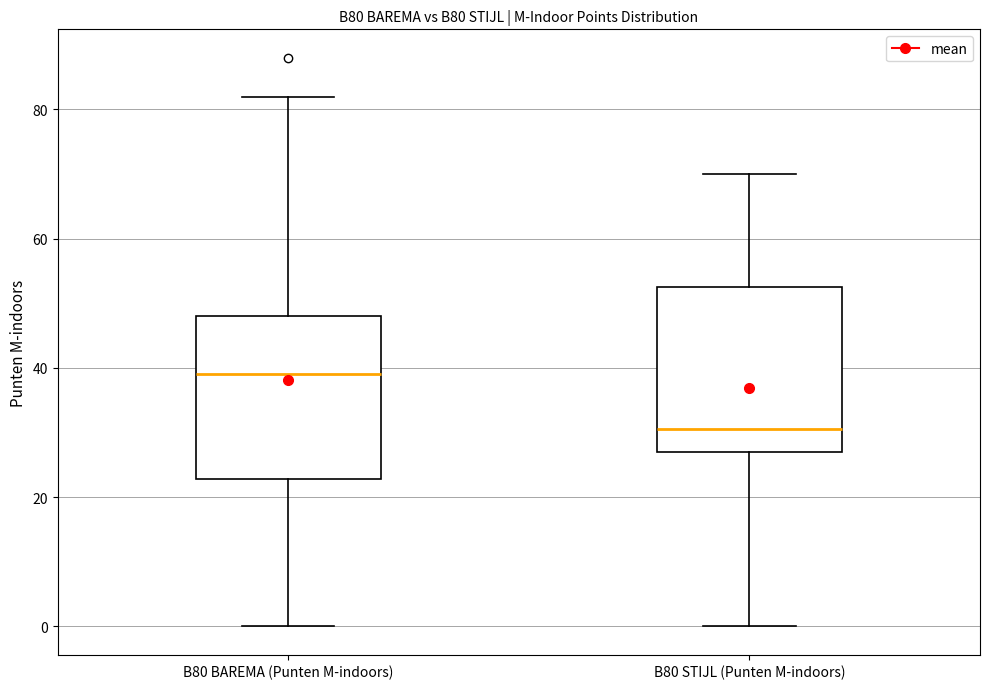

Reading left to right, read every box against the y-axis: the position of its median line, the range the box covers, and the ends of its whiskers. The values are not printed on the chart, so give them approximately, as read against the axis.

B80 BAREMA (Punten M-indoors): median 40, box 22 to 48, whiskers 0 to 82
B80 STIJL (Punten M-indoors): median 30, box 28 to 52, whiskers 0 to 70